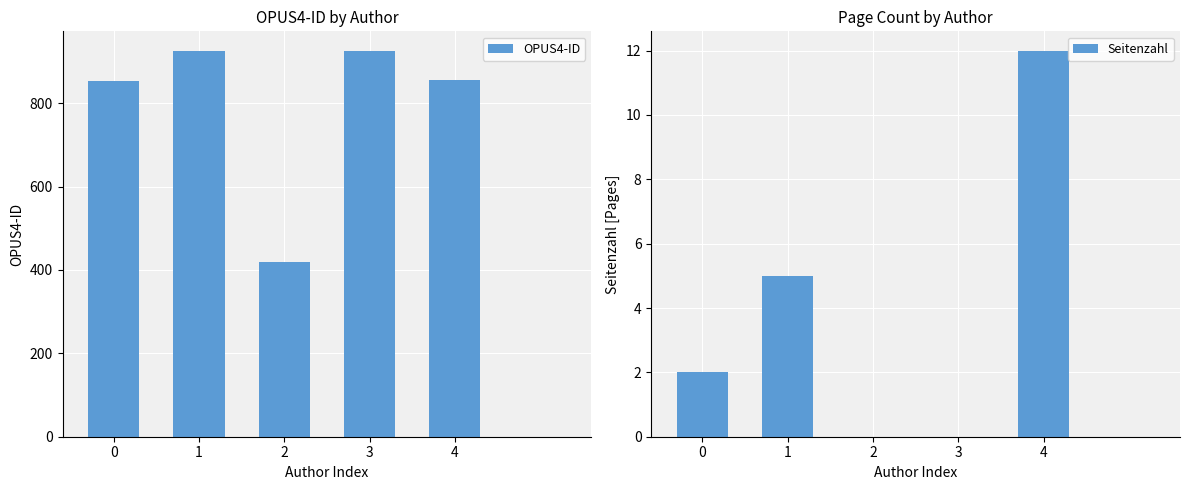

The value of Seitenzahl at 3 is 0. True or false?

True